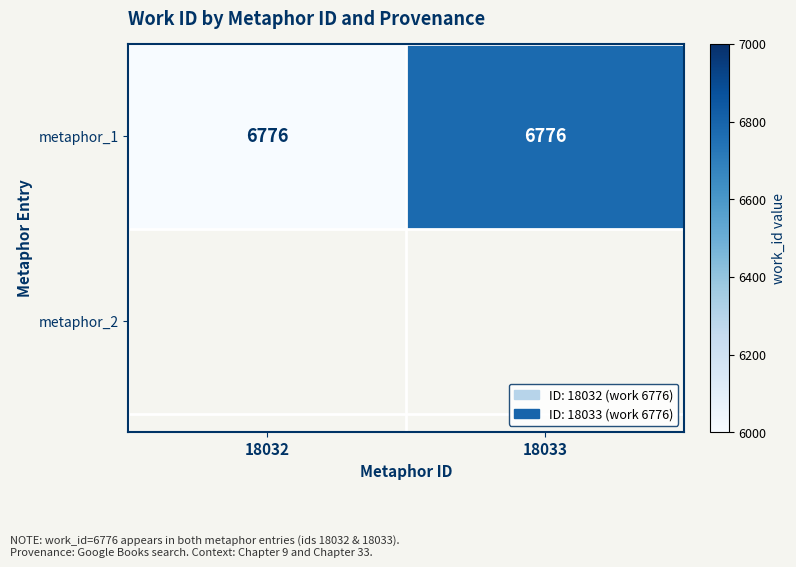

How many categories are shown in the chart?

2